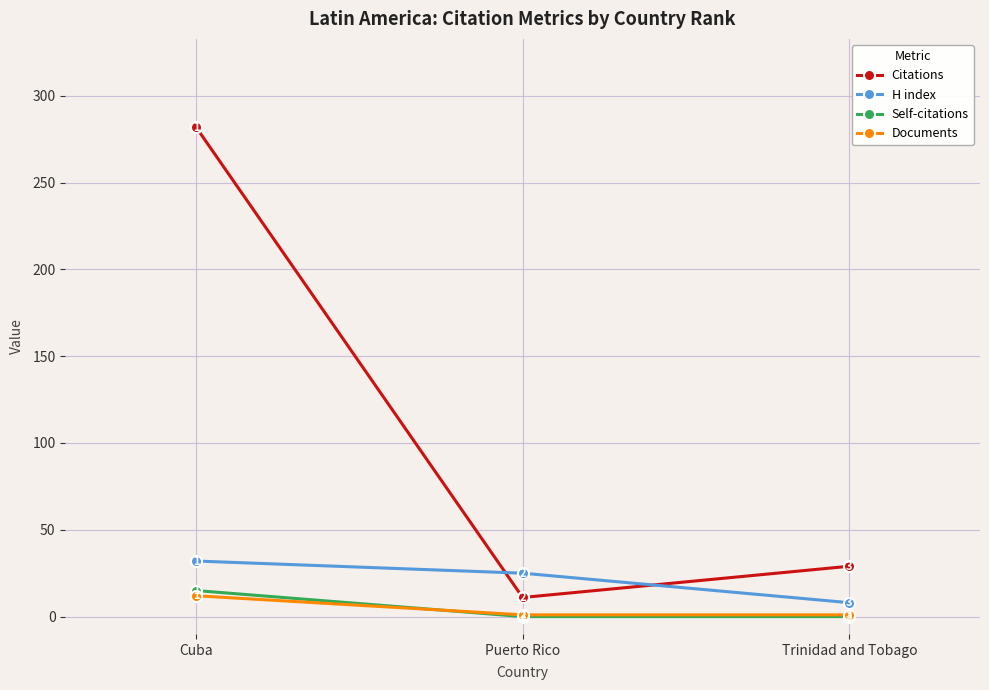

What is the value of the Citations point at the 2nd from the left?

11